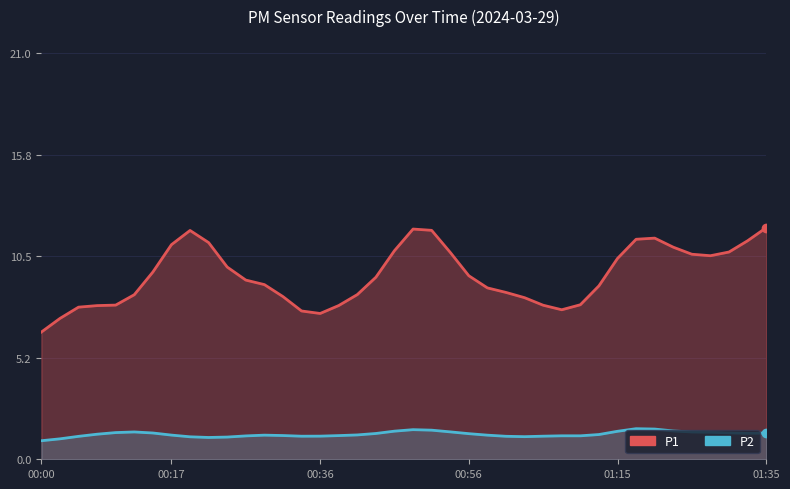

What is the difference between the P1 values at 01:35 and 15?

1.0